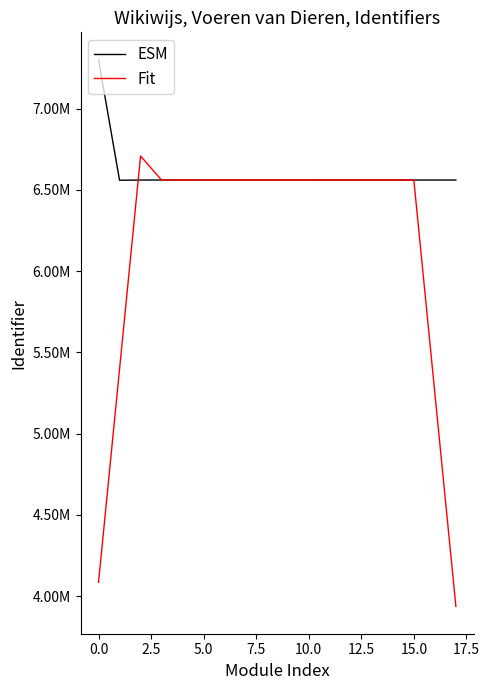

Is this an area chart (filled region under the line)?

No